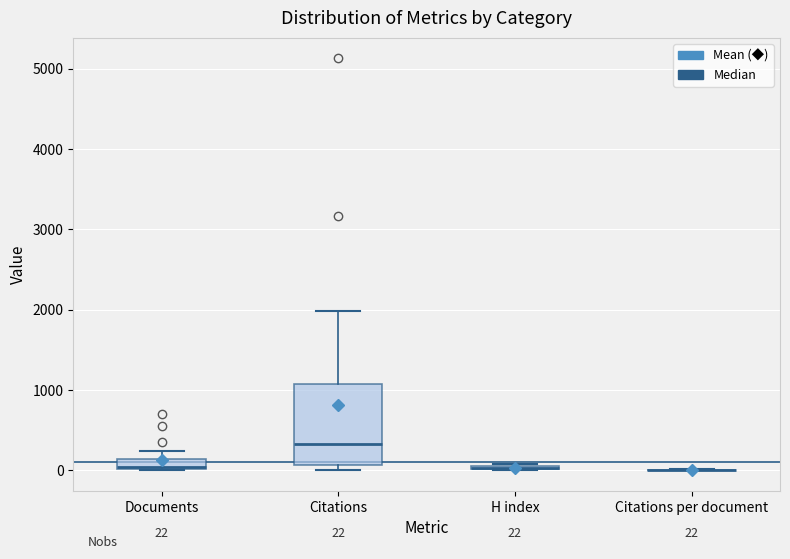

Comparing the boxes themselves (not the whiskers), which one is the tallest?

Citations